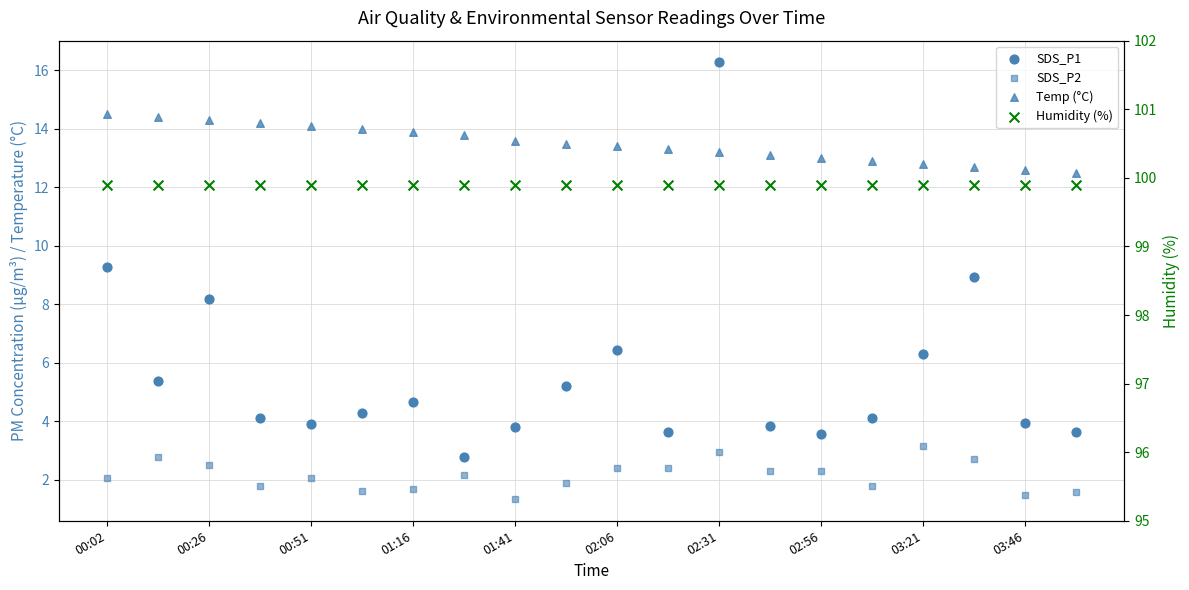

Which series has the widest spread of Y values?

SDS_P1